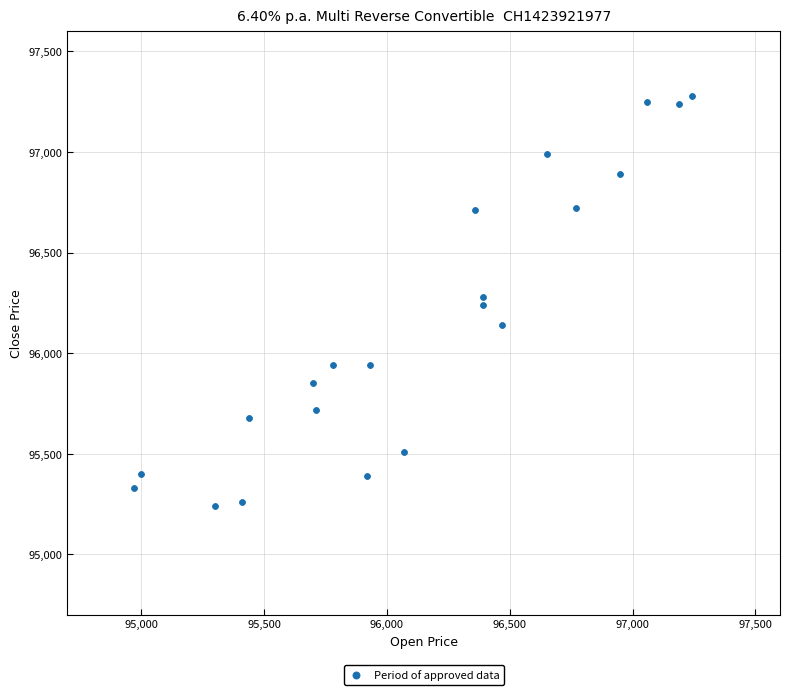

What is the range of Y values (max minus min)?

2040